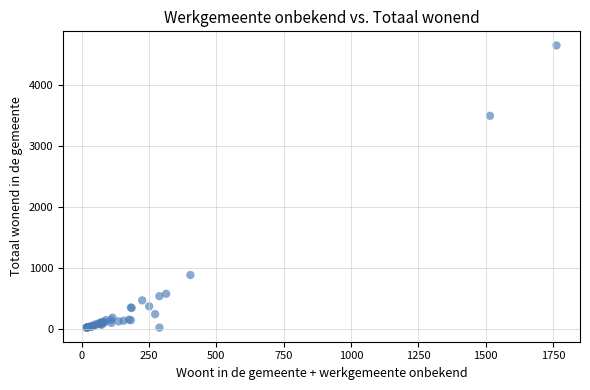

What Y value in the scatter plot is closest to 2332?

3493